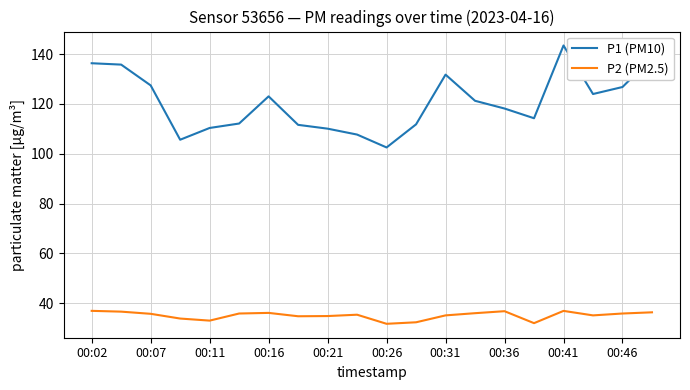

True or false: P2 (PM2.5) and P1 (PM10) intersect in this chart.

False